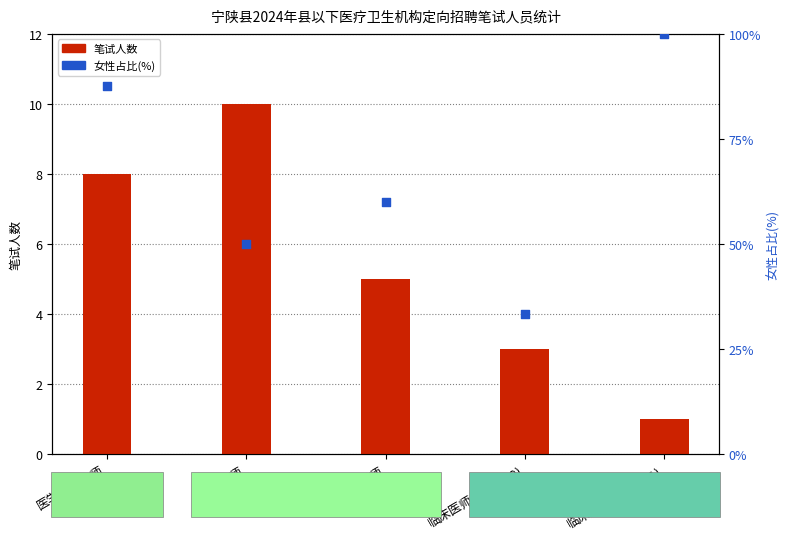

What are all the series names shown in the legend?

笔试人数, 女性占比(%)